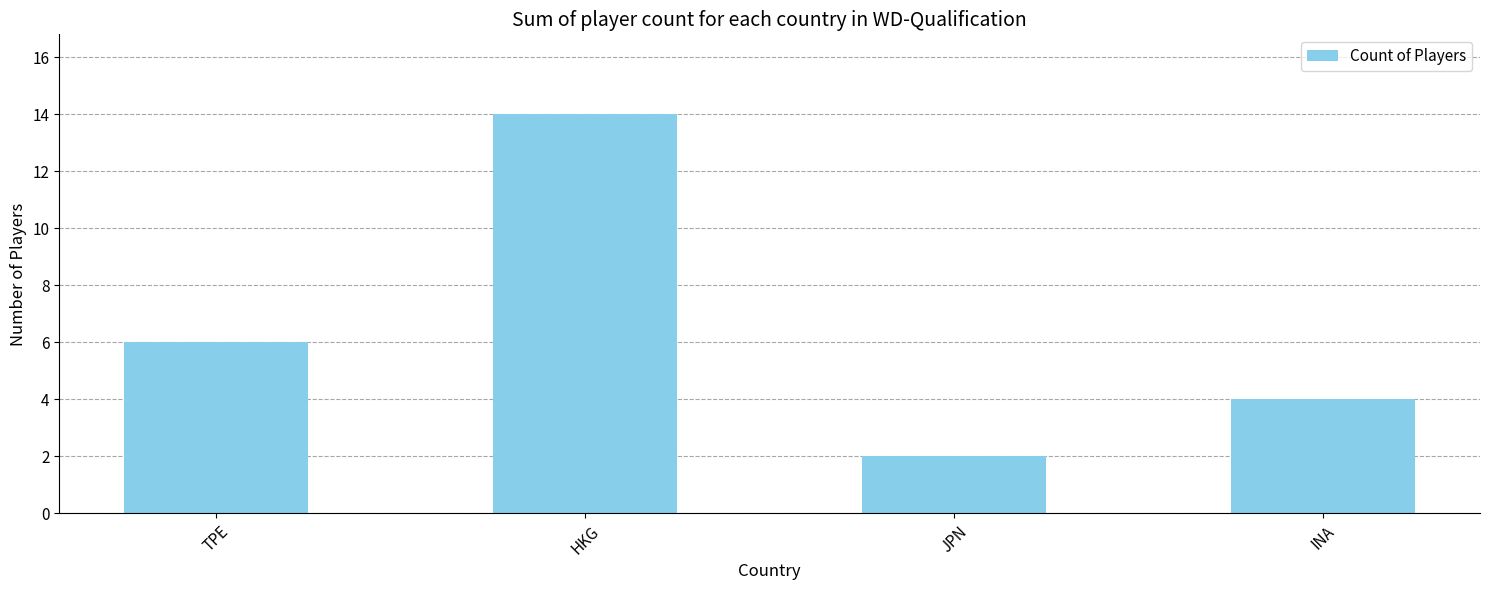

Where is the data nearest to the value 8?

TPE